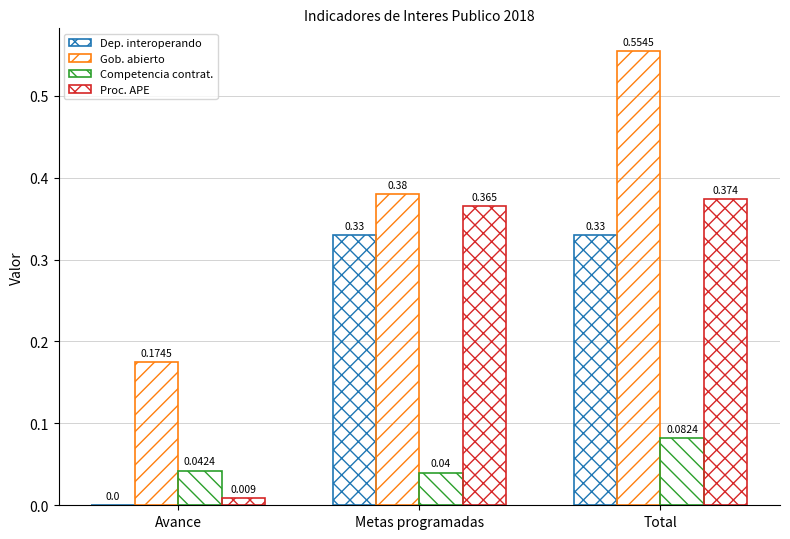

How many distinct data groups are displayed?

4